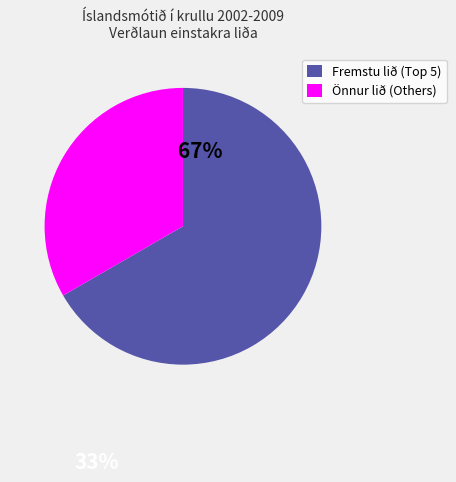

Rank the categories by value from highest to lowest.

Fremstu lið (Top 5), Önnur lið (Others)